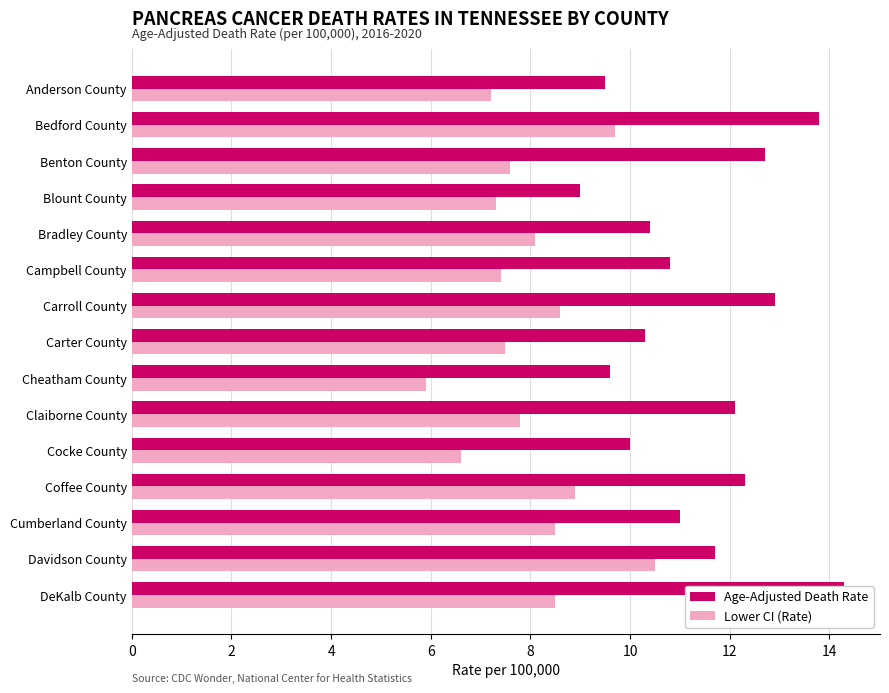

Reading left to right, what are all the values shown in this chart?

Age-Adjusted Death Rate: 9.5	13.8	12.7	9.0	10.4	10.8	12.9	10.3	9.6	12.1	10.0	12.3	11.0	11.7	14.3
Lower CI (Rate): 7.2	9.7	7.6	7.3	8.1	7.4	8.6	7.5	5.9	7.8	6.6	8.9	8.5	10.5	8.5